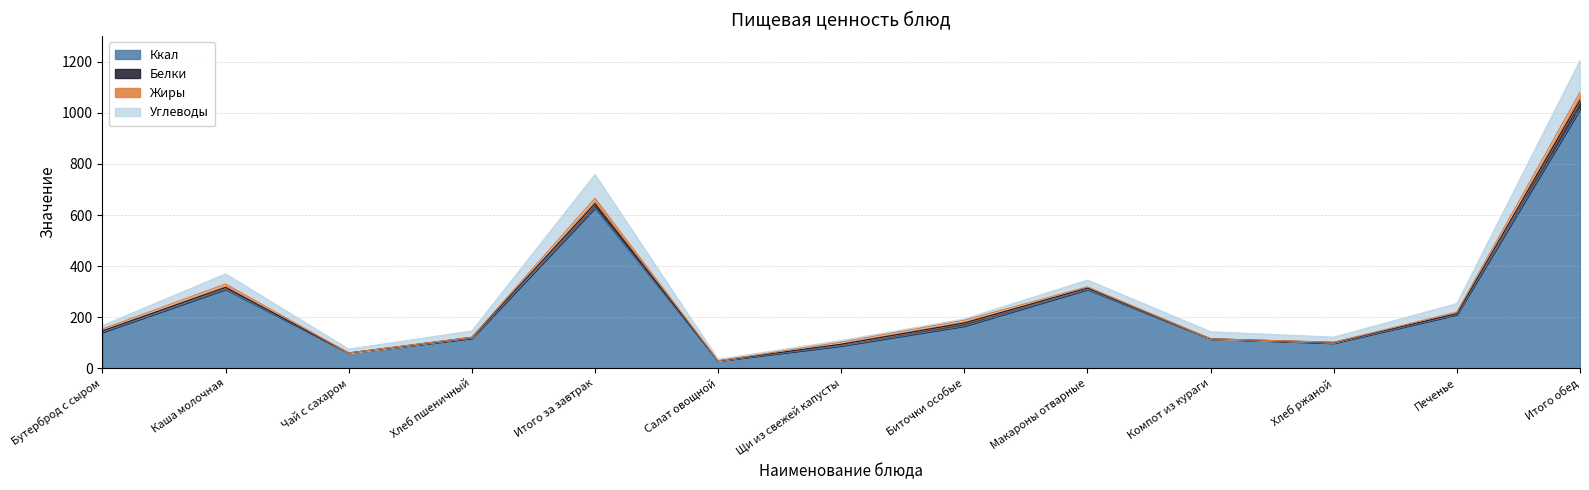

What is the label of the 6th point from the right?

Биточки особые